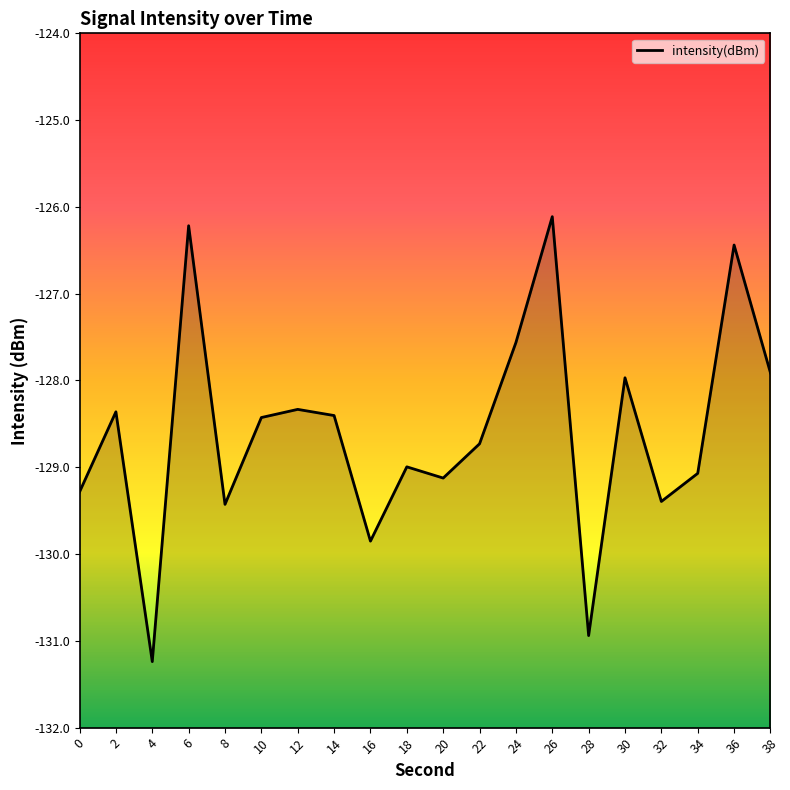

What is the difference between the maximum and minimum values?

5.1